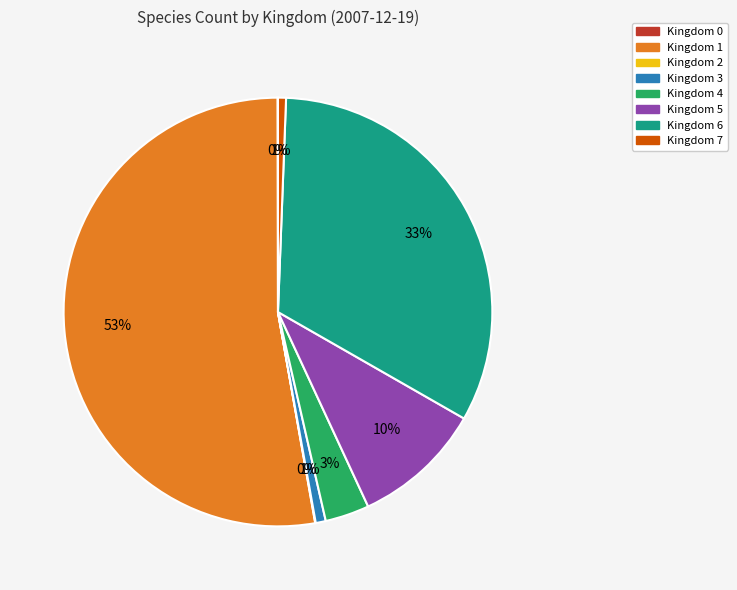

To the nearest percent, what is the average slice percentage?

12%